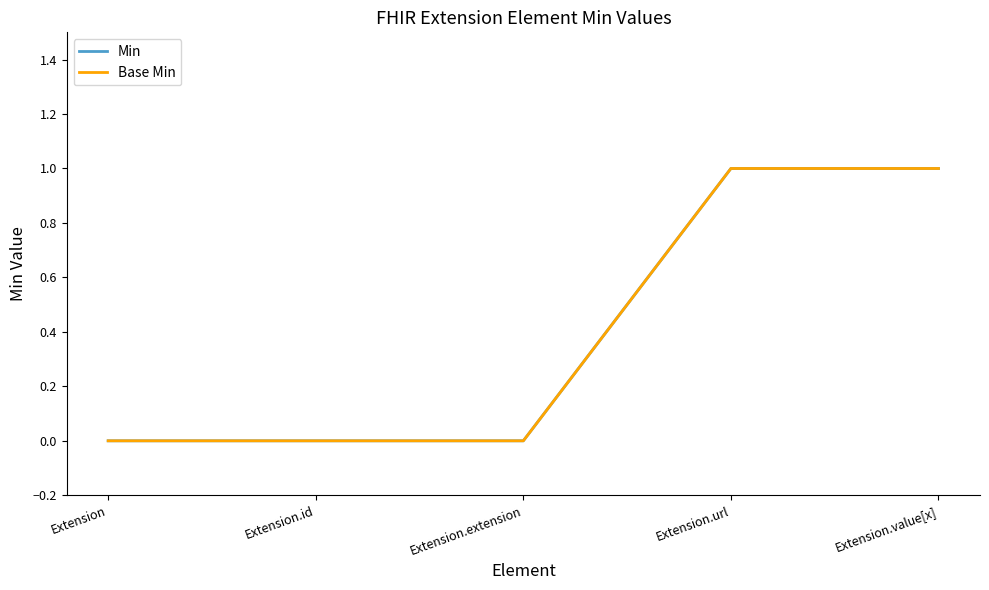

What position from the left is Extension.id?

2